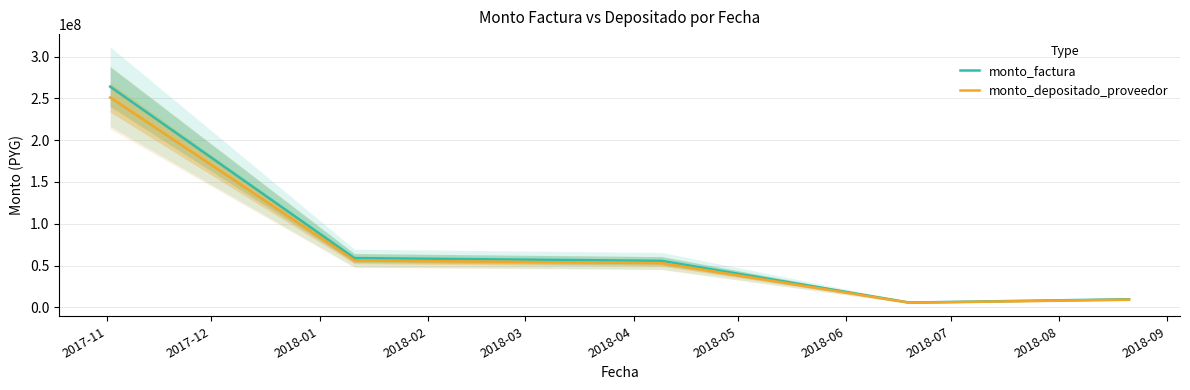

True or false: monto_depositado_proveedor and monto_factura cross at least once.

False